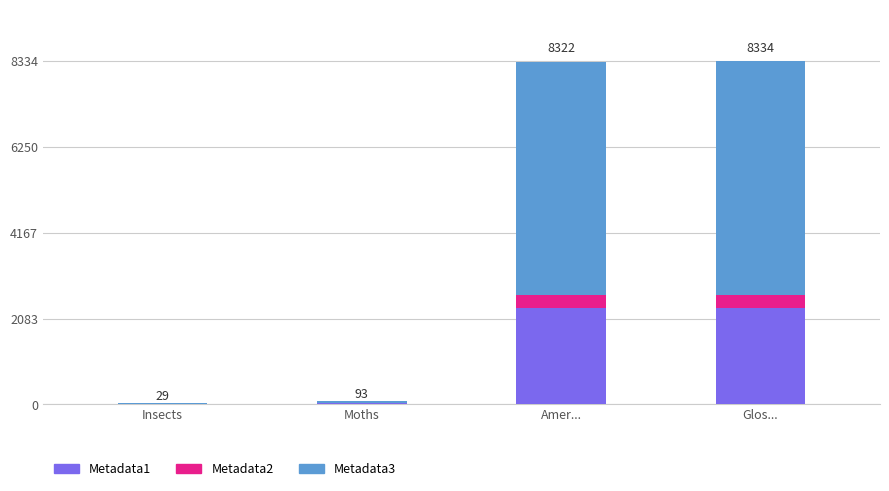

Which category has the highest value in the Metadata1 series?

Glos...